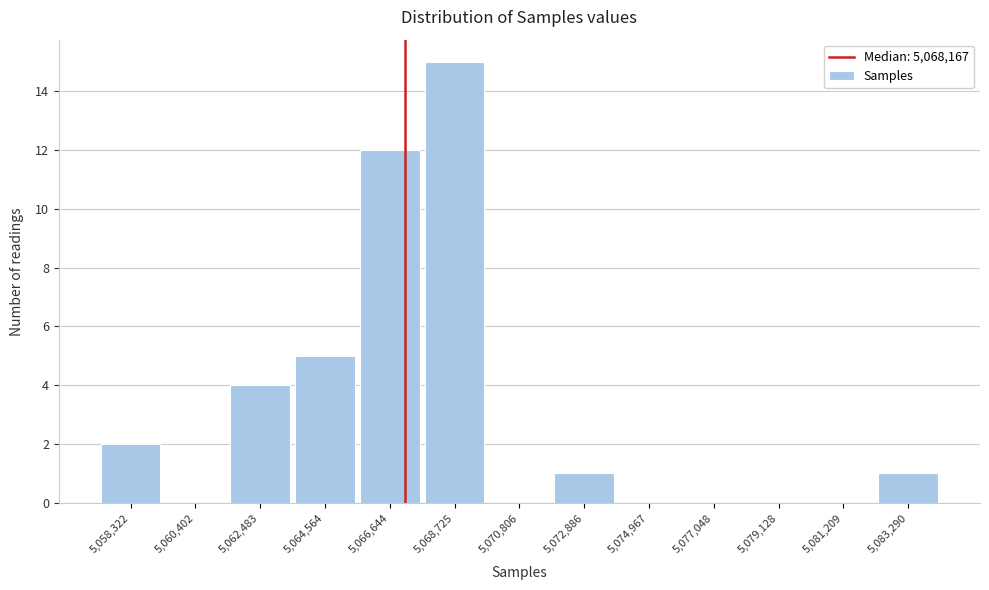

Reading left to right, transcribe all the data shown in this chart.

5,058,322=2	5,060,402=0	5,062,483=4	5,064,564=5	5,066,644=12	5,068,725=15	5,070,806=0	5,072,886=1	5,074,967=0	5,077,048=0	5,079,128=0	5,081,209=0	5,083,290=1